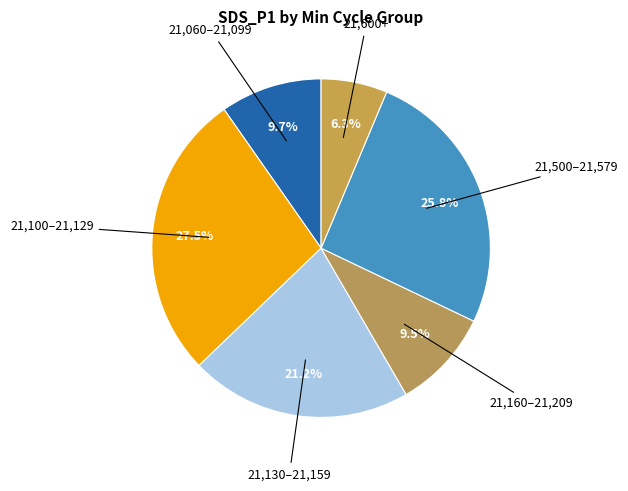

What percentage is NOT represented by 21,060–21,099?

90.3%